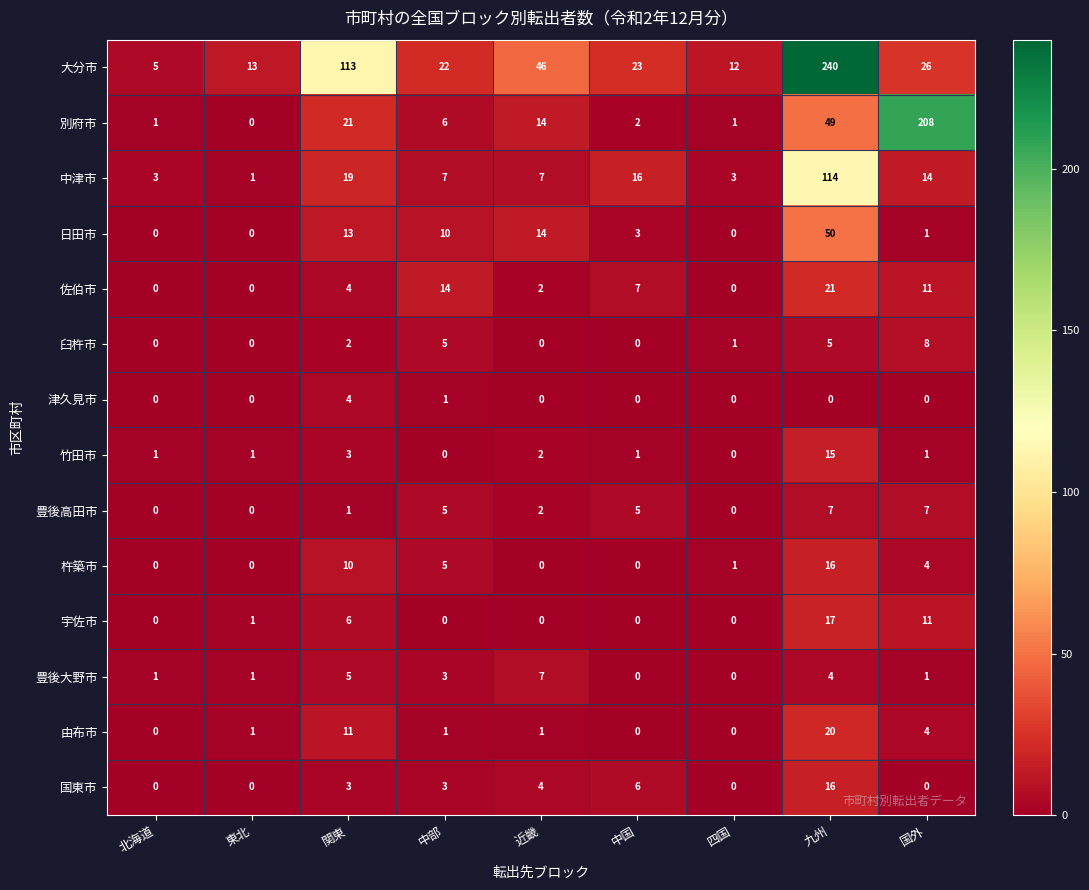

At which category is the sum across all series the highest?

九州